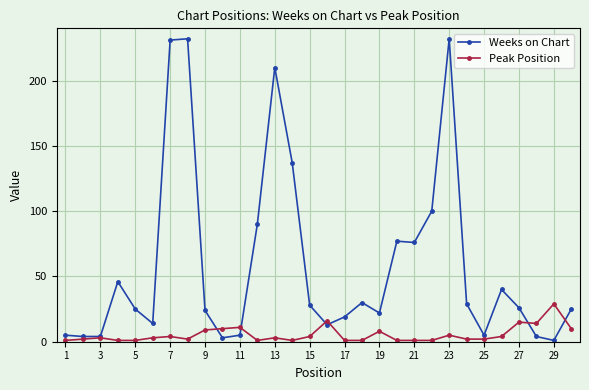

In Weeks on Chart, how many points are higher than both neighbors (excluding endpoints)?

7